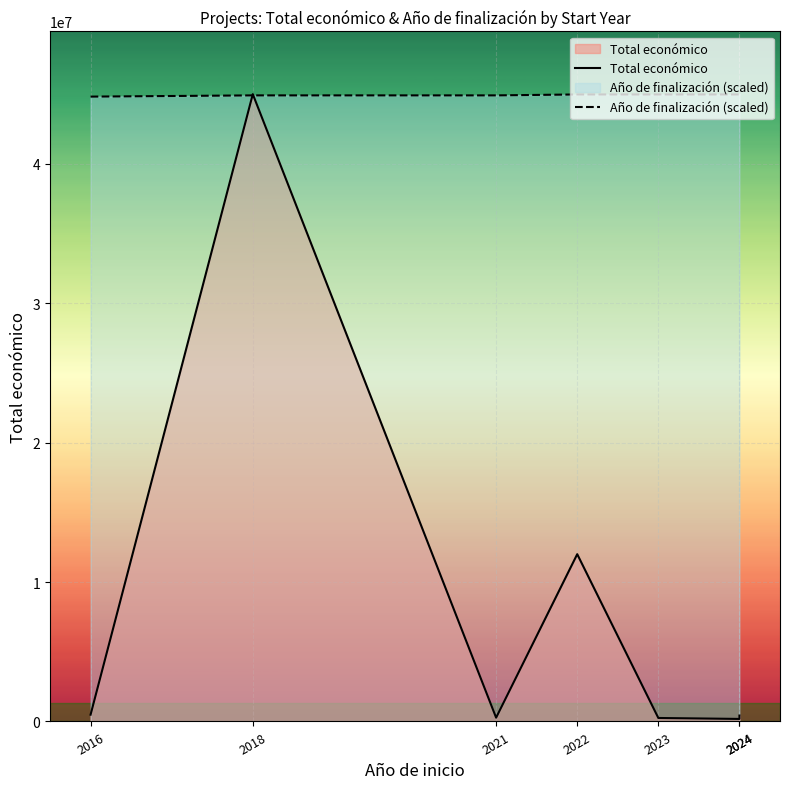

The value of Total económico at 2024 is 424720.0. True or false?

True